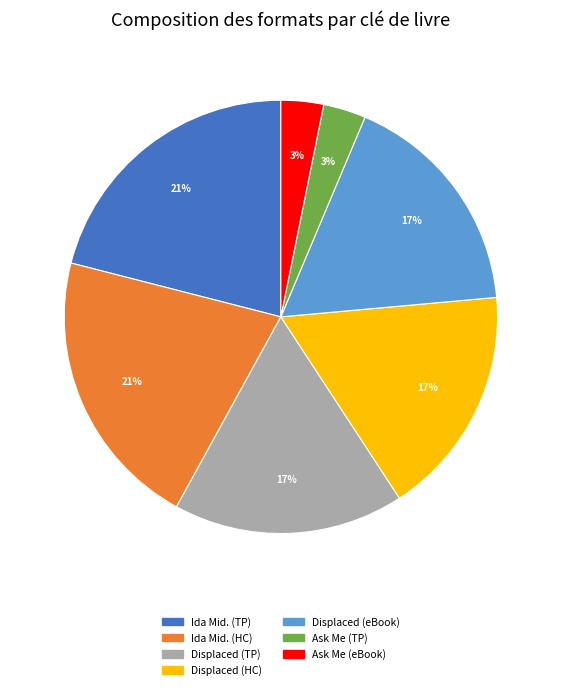

To the nearest percent, what is the average slice percentage?

14%